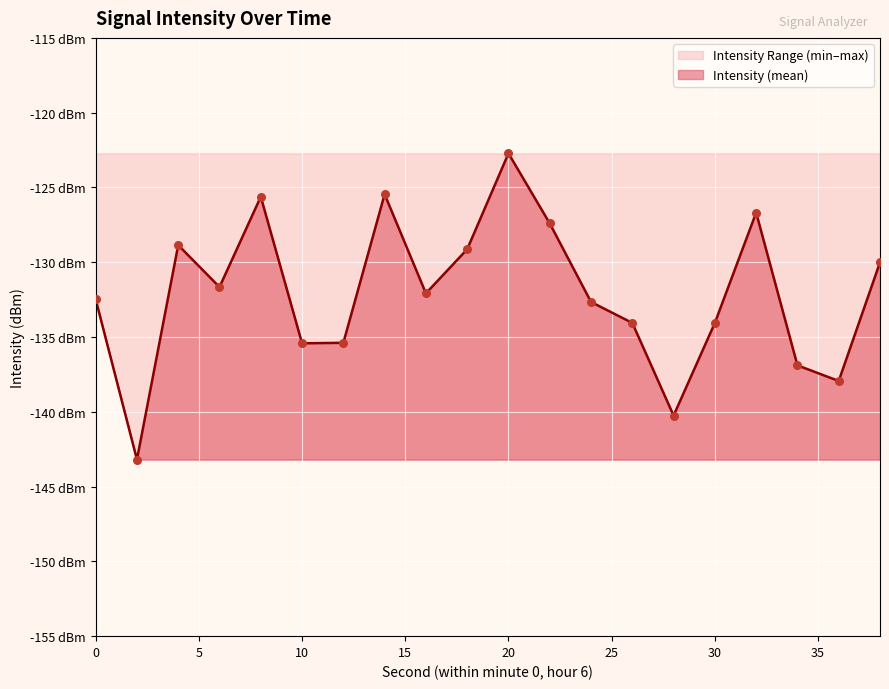

Which series contains the highest Y value?

mean_intensity